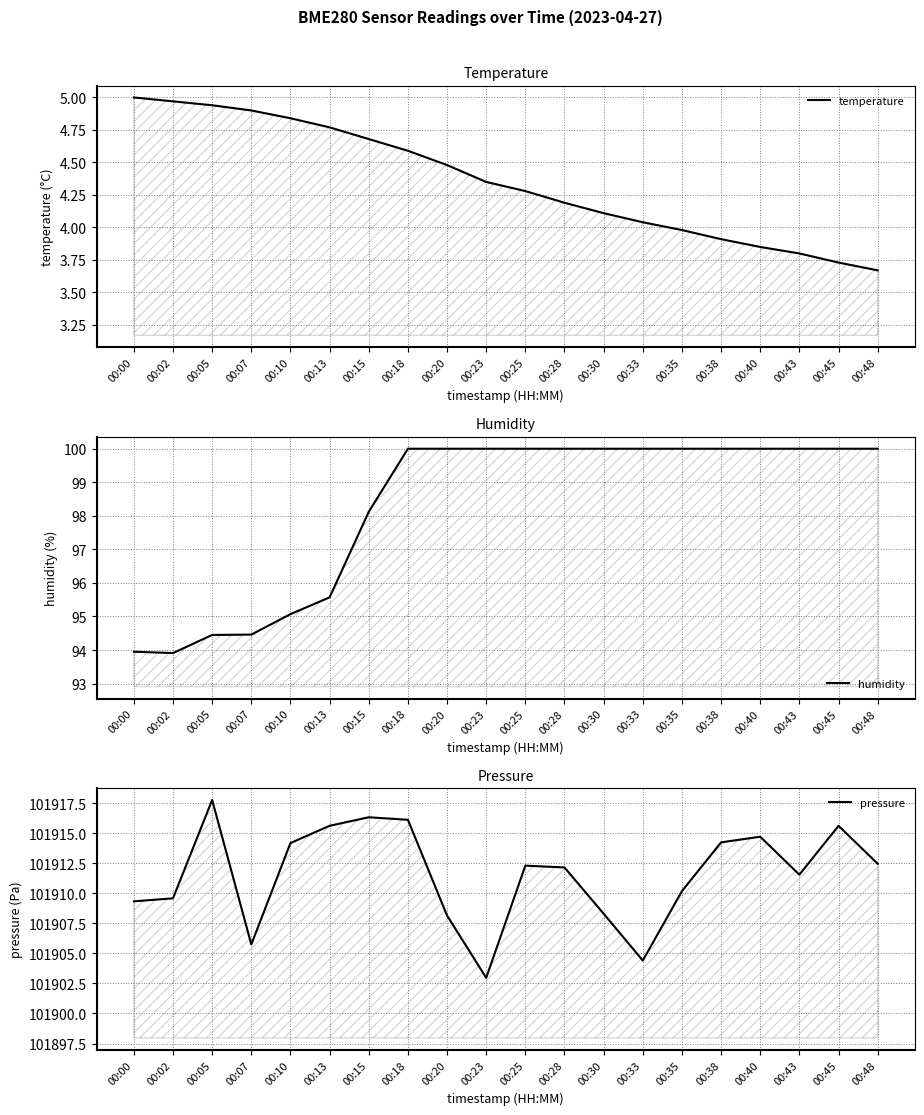

List the series in order of their peak value, highest first.

pressure, humidity, temperature